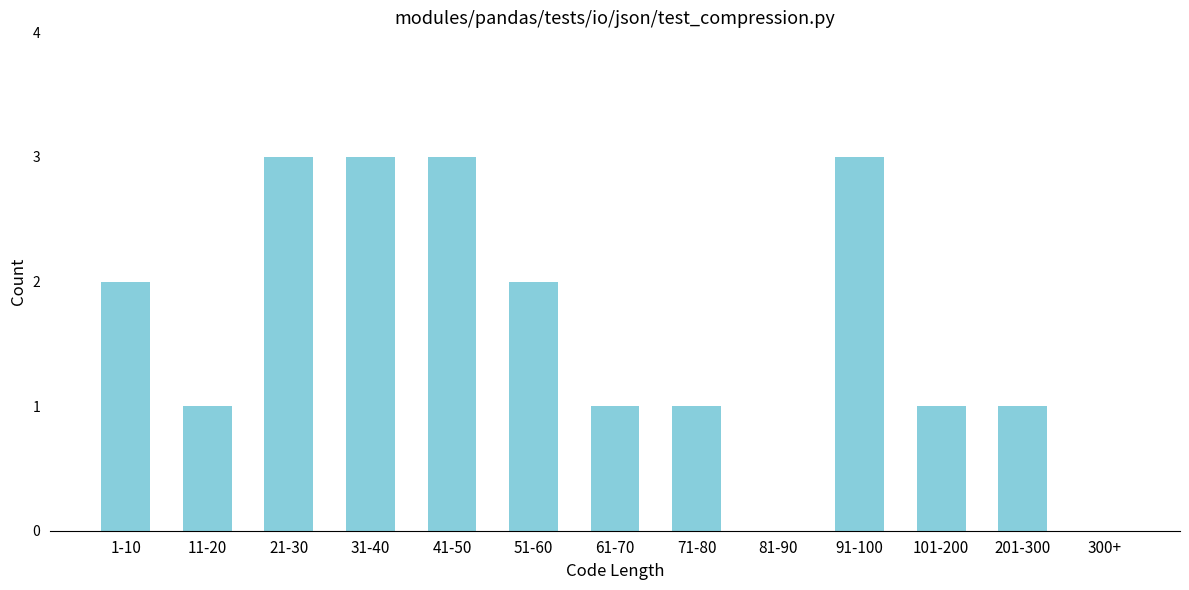

Reading left to right, what are all the values shown in this chart?

1-10=2	11-20=1	21-30=3	31-40=3	41-50=3	51-60=2	61-70=1	71-80=1	81-90=0	91-100=3	101-200=1	201-300=1	300+=0